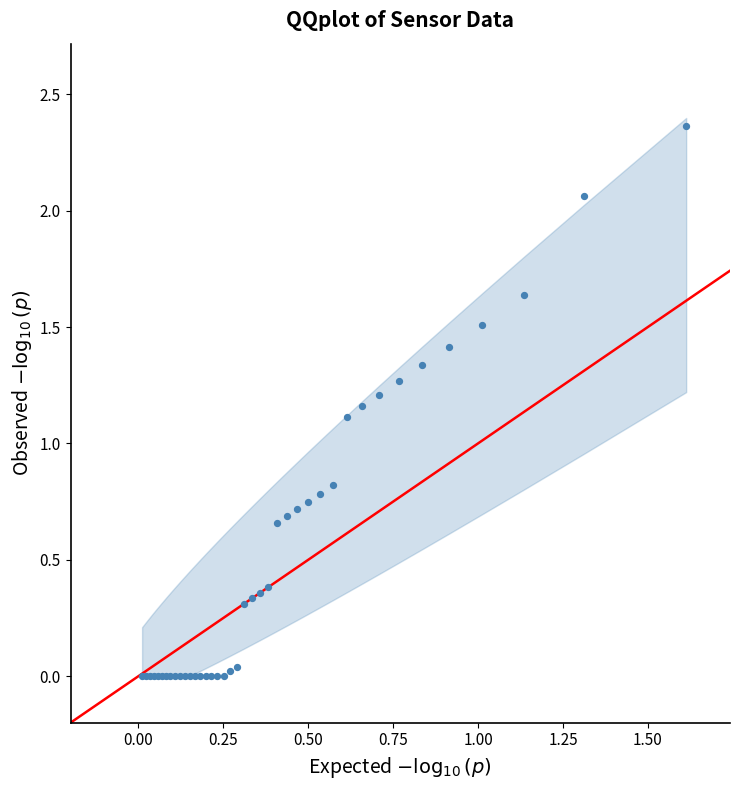

What Y value in the scatter plot is closest to 1?

1.1